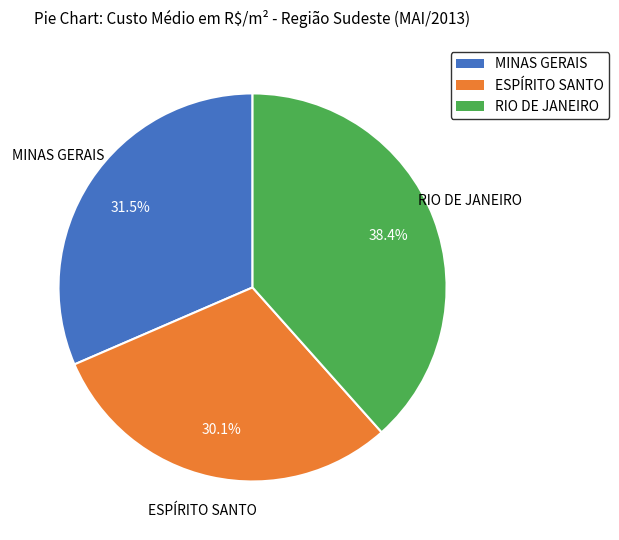

Does MINAS GERAIS represent more than half of the total?

No